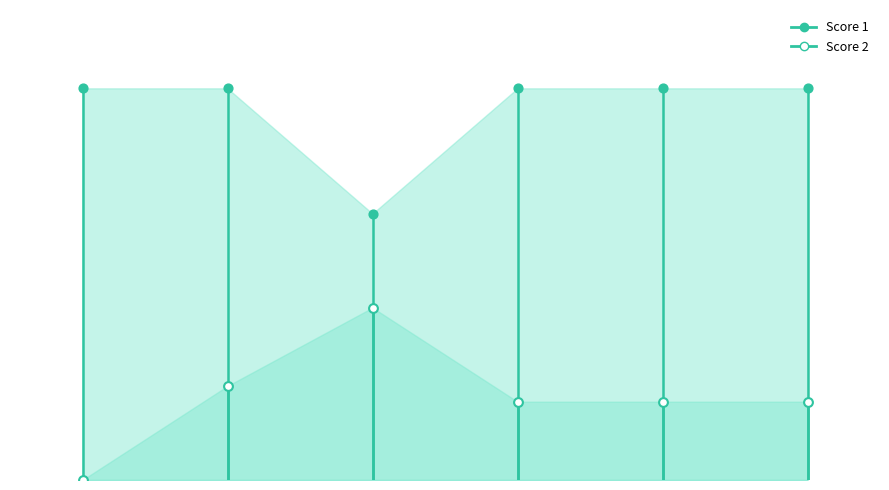

Which series has the largest total across all categories?

Score 1